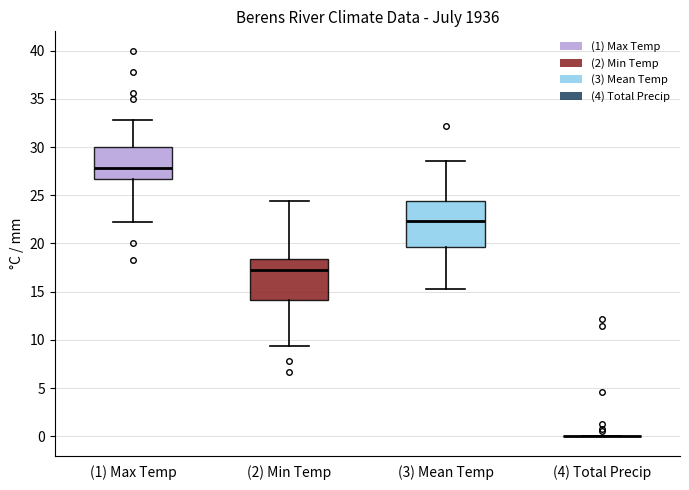

Reading left to right, transcribe this box plot: for each box, give where its median line is, the range the box spans, and where its two whiskers end, as read against the y-axis. The values are not printed on the chart, so give them approximately, as read against the axis.

(1) Max Temp: median 28.0, box 26.5 to 30.0, whiskers 22.0 to 33.0
(2) Min Temp: median 17.0, box 14.0 to 18.5, whiskers 9.5 to 24.5
(3) Mean Temp: median 22.5, box 19.5 to 24.5, whiskers 15.5 to 28.5
(4) Total Precip: box collapsed to a line at 0.0, whiskers 0.0 to 0.0